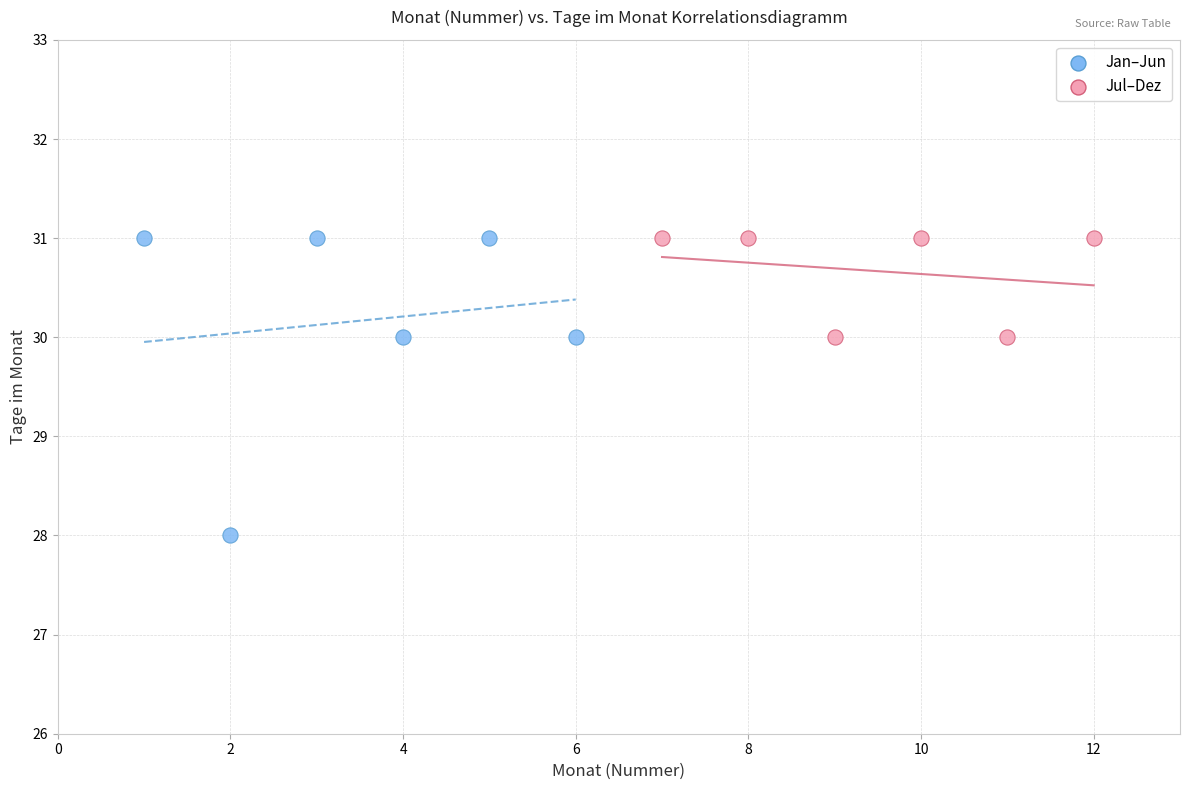

What are all the series names shown in the legend?

Jan–Jun, Jul–Dez